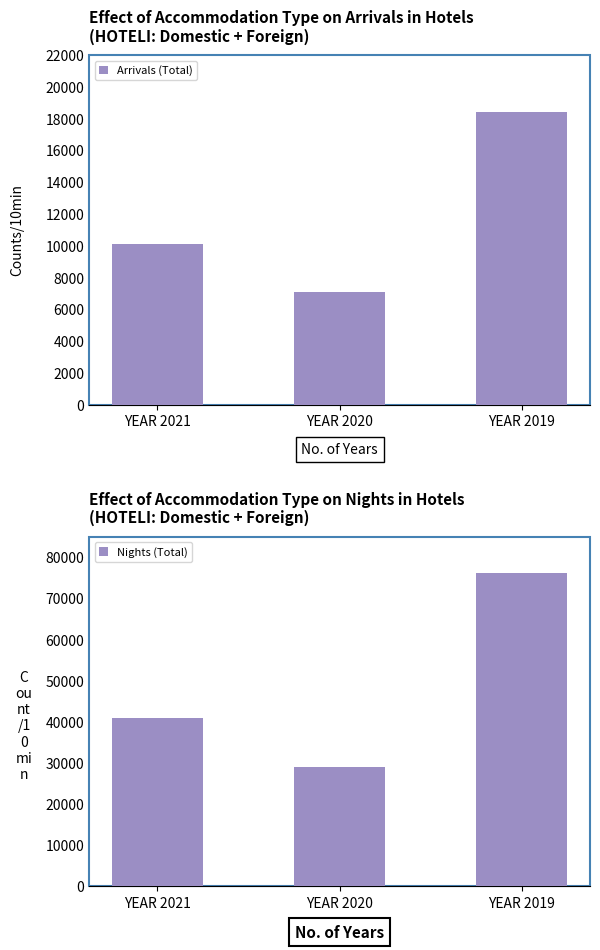

What is the sum of all Nights (Total) values?

146234